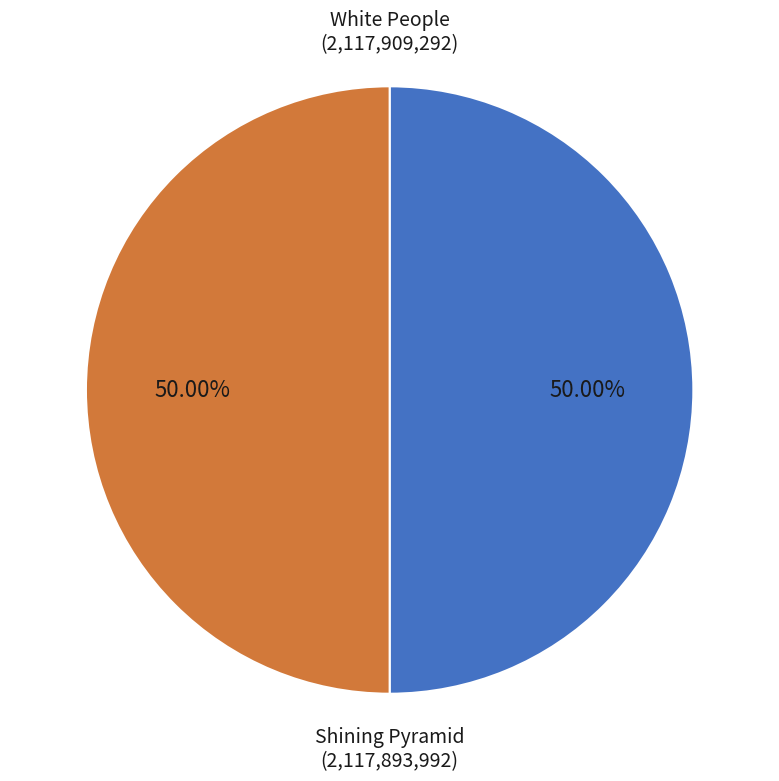

Count the number of slices in the pie.

2